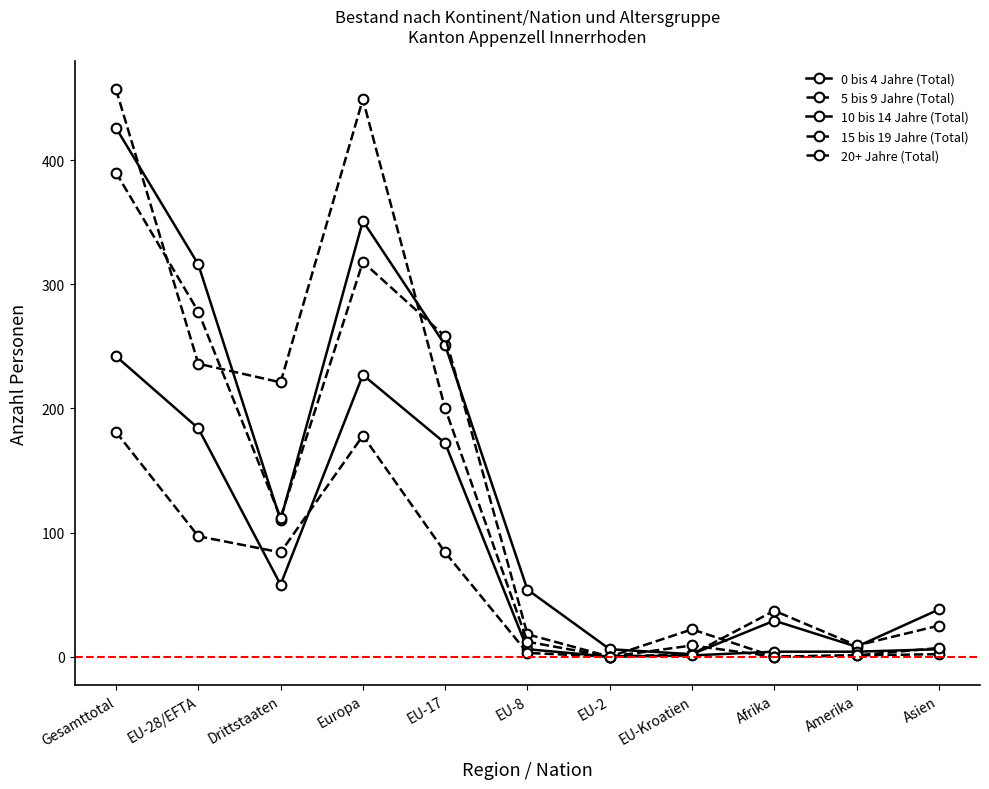

True or false: 5 bis 9 Jahre (Total) and 0 bis 4 Jahre (Total) cross at least once.

True